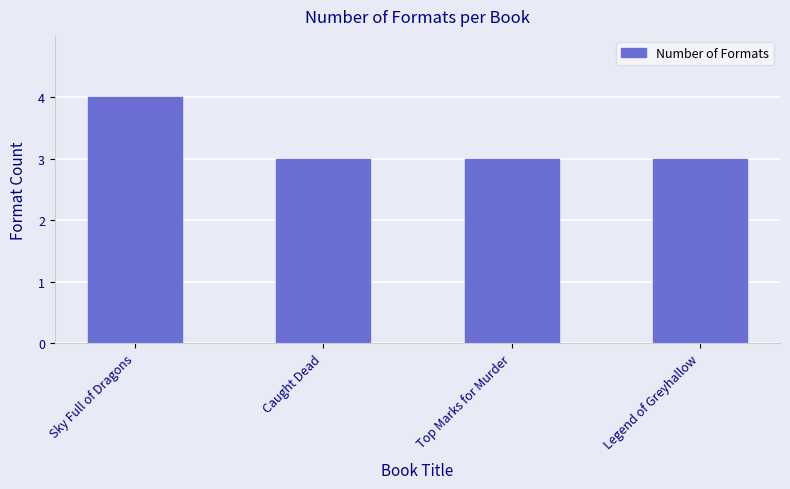

What is the sum of the values at Caught Dead and Legend of Greyhallow?

6